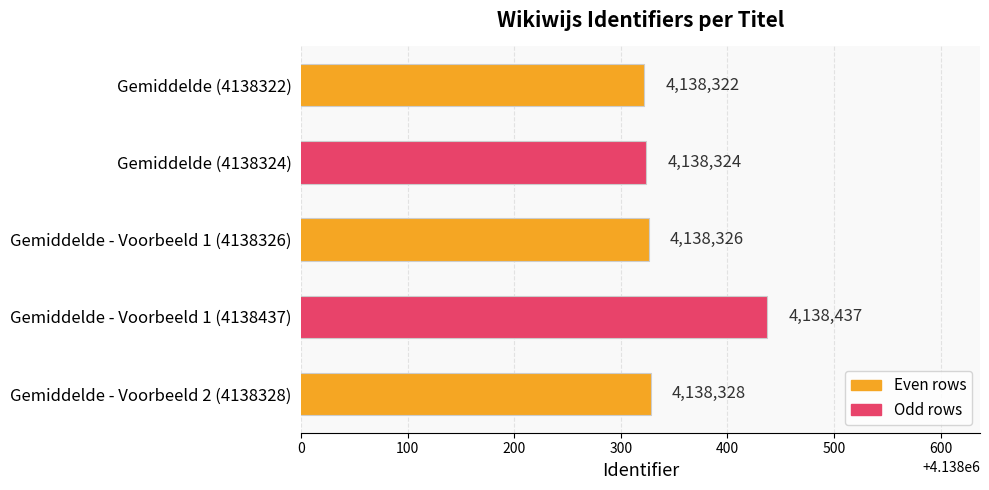

Rank the categories by value from highest to lowest.

Gemiddelde - Voorbeeld 1 (4138437), Gemiddelde - Voorbeeld 2 (4138328), Gemiddelde - Voorbeeld 1 (4138326), Gemiddelde (4138324), Gemiddelde (4138322)